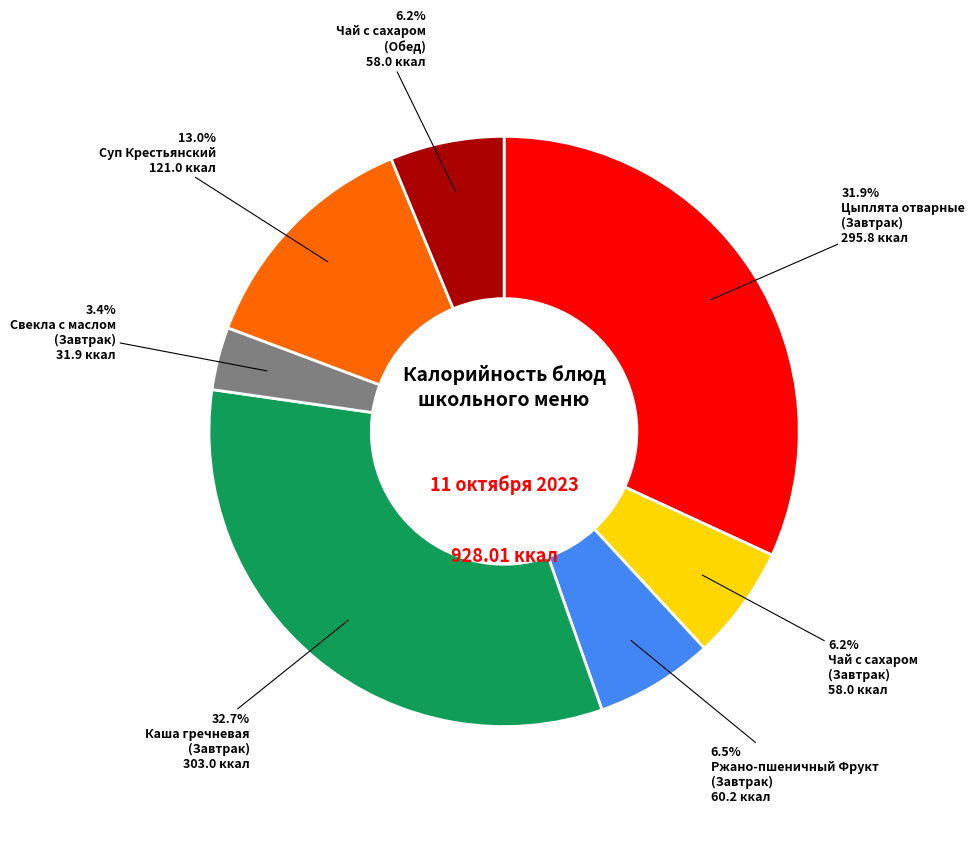

How many segments does this pie chart have?

7